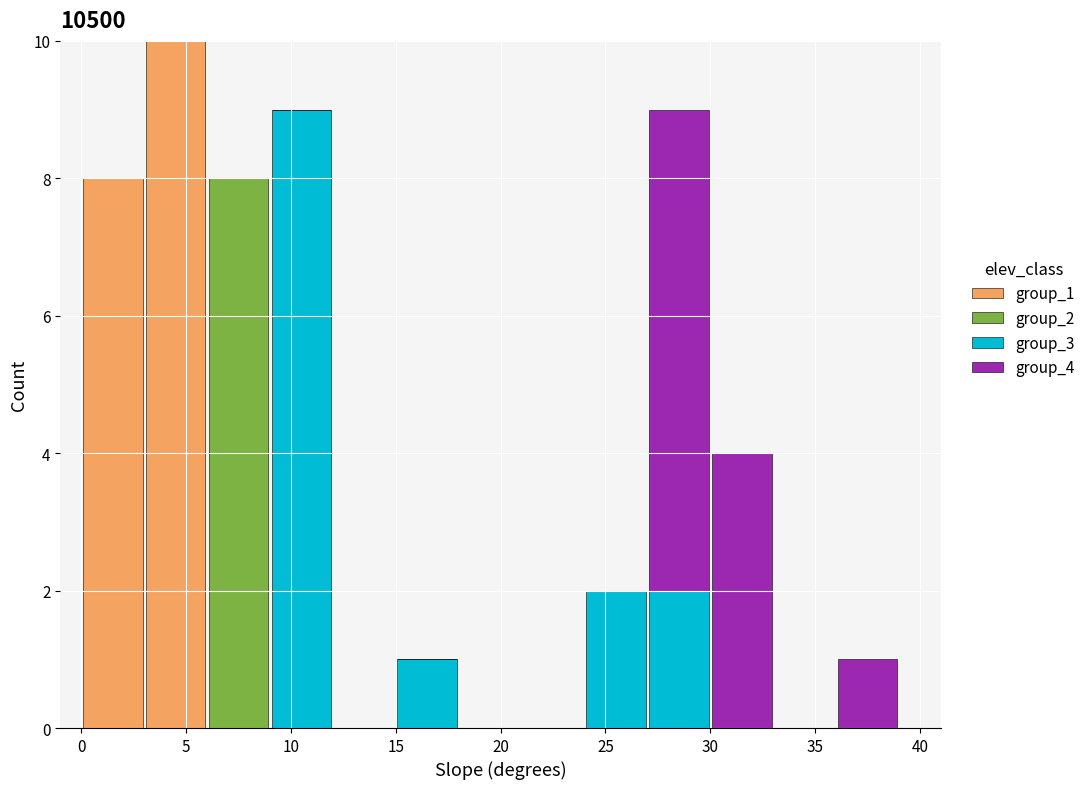

Reading left to right, list every stacked bar in this chart as the range it spans on the x-axis followed by its total height. The values are not printed on the chart, so give them approximately, as read against the axis.

0 to 3: 8
3 to 6: 10
6 to 9: 8
9 to 12: 9
12 to 15: 0
15 to 18: 1
18 to 21: 0
21 to 24: 0
24 to 27: 2
27 to 30: 9
30 to 33: 4
33 to 36: 0
36 to 39: 1